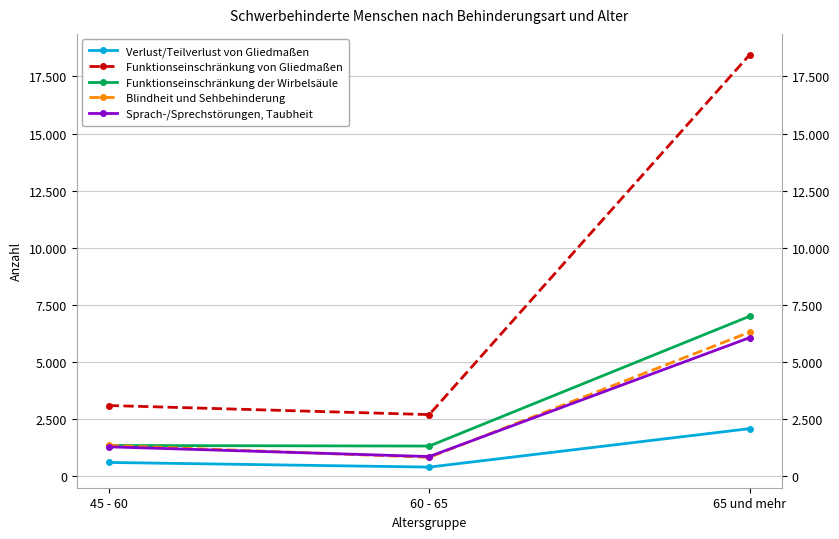

At which category is the sum across all series the highest?

65 und mehr